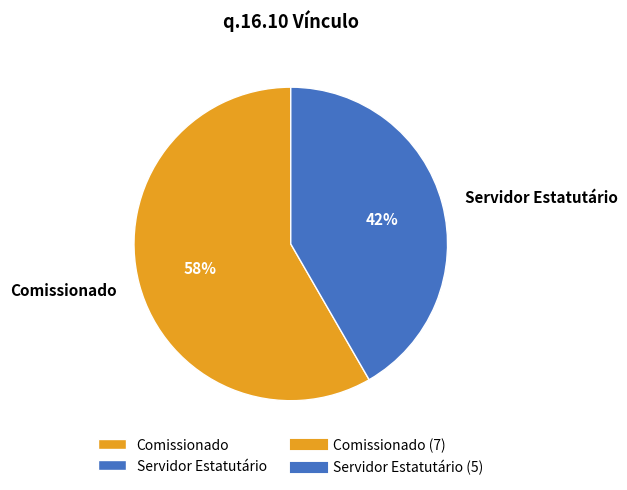

Is the sum of Servidor Estatutário and Comissionado greater than half?

Yes